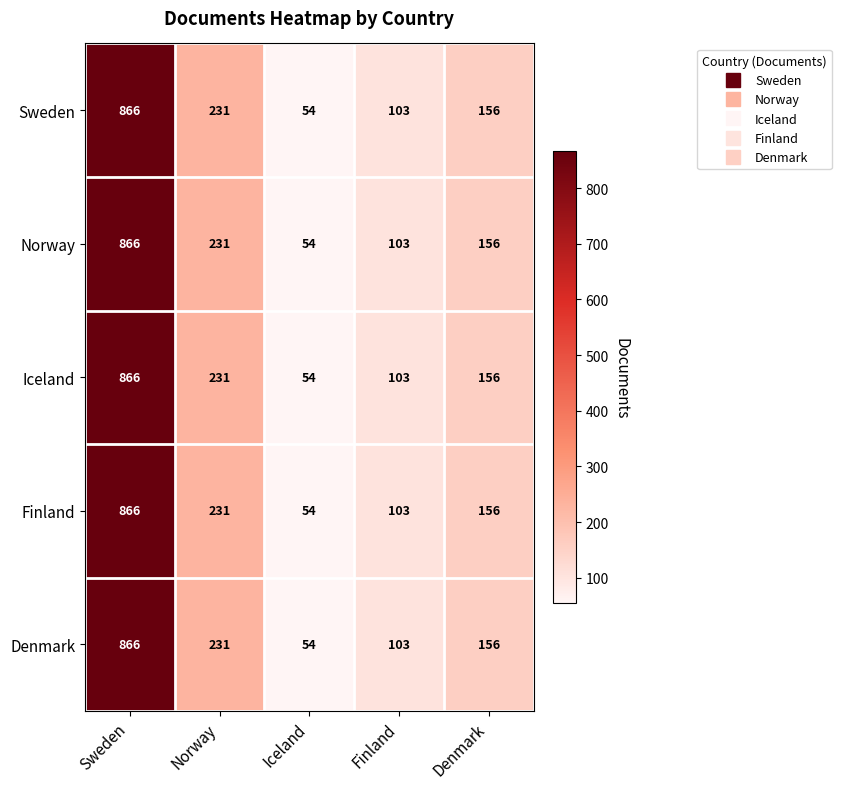

What is the sum of all Finland values?

1410